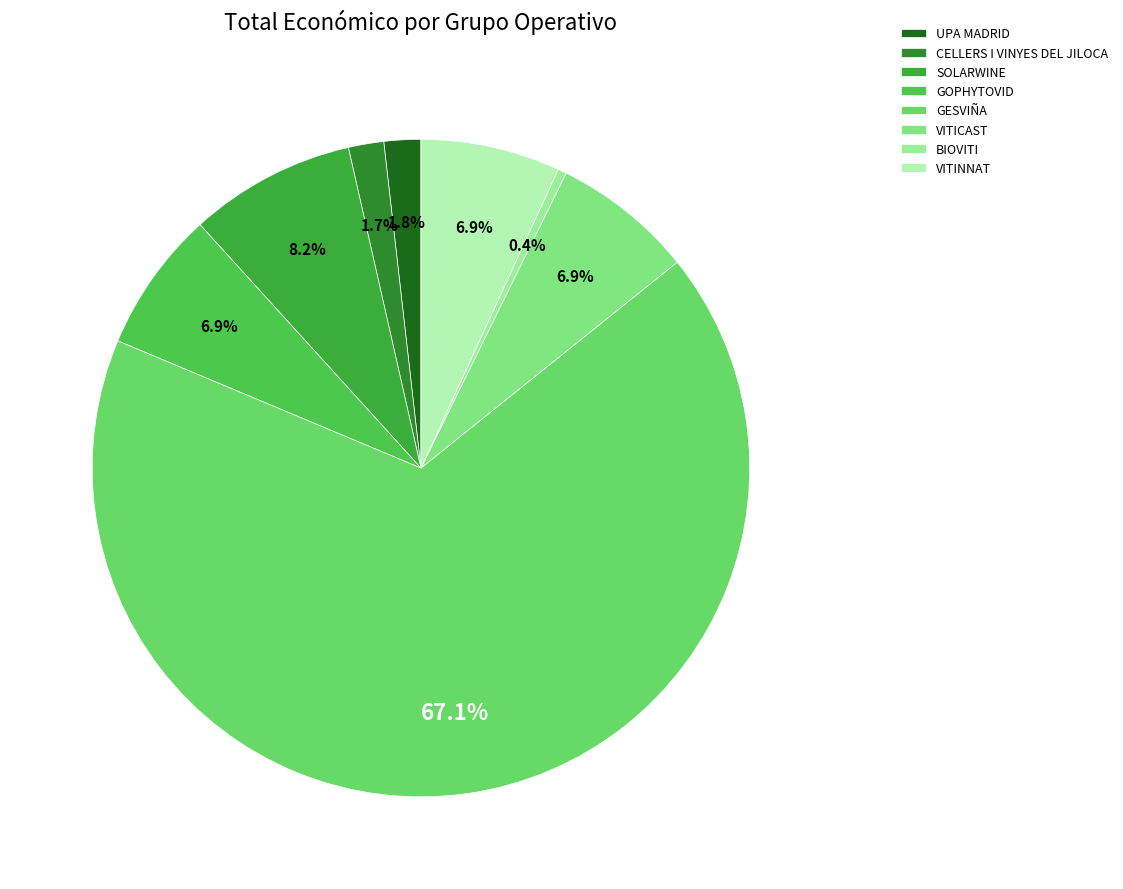

Count the number of slices in the pie.

8